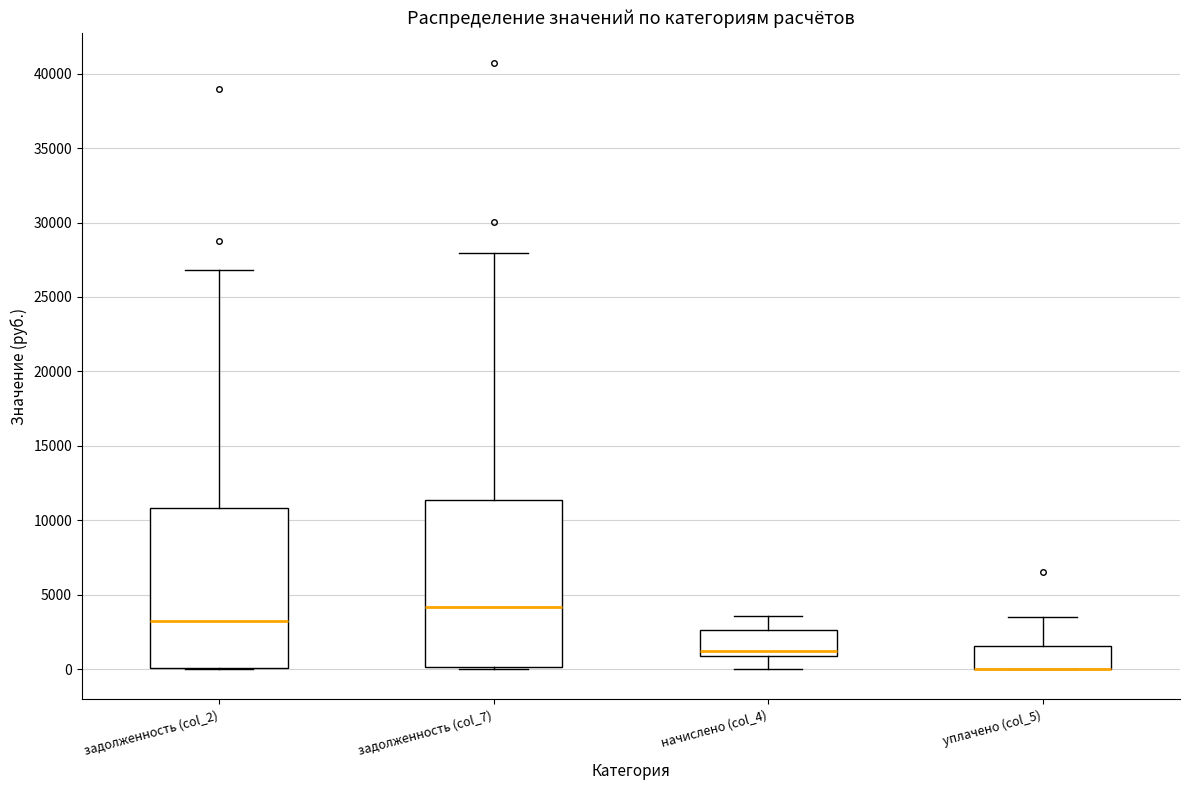

Where does the upper whisker of the box for задолженность (col_2) end on the y-axis? The values are not printed on the chart, so give them approximately, as read against the axis.

27000